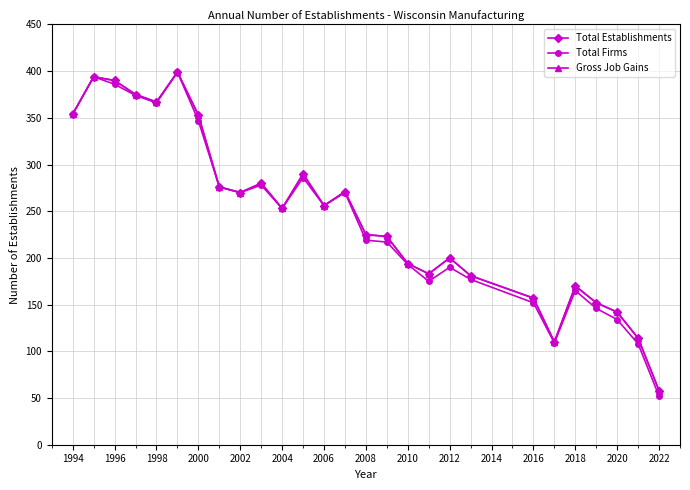

Does the chart display data point markers on the line(s)?

Yes